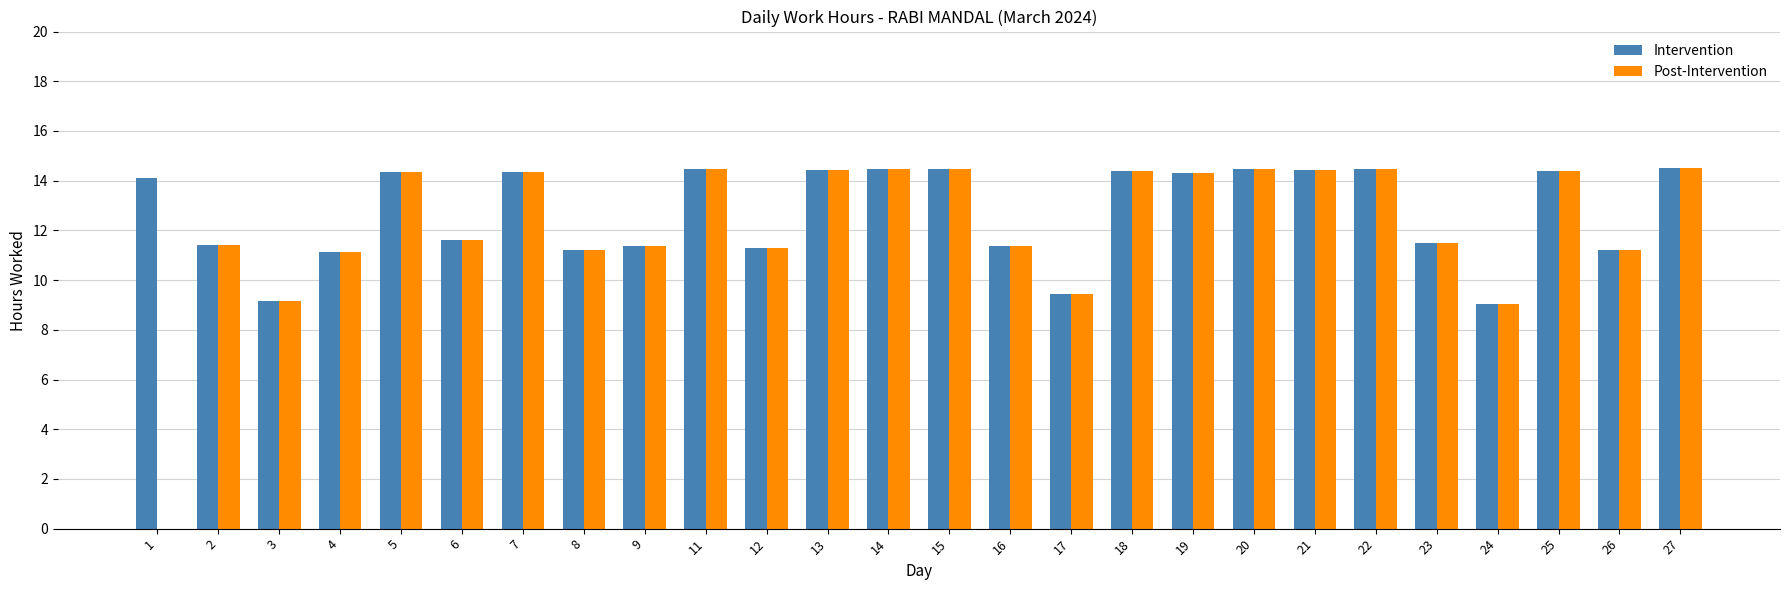

What is the approximate value of Intervention at 1?

14.1